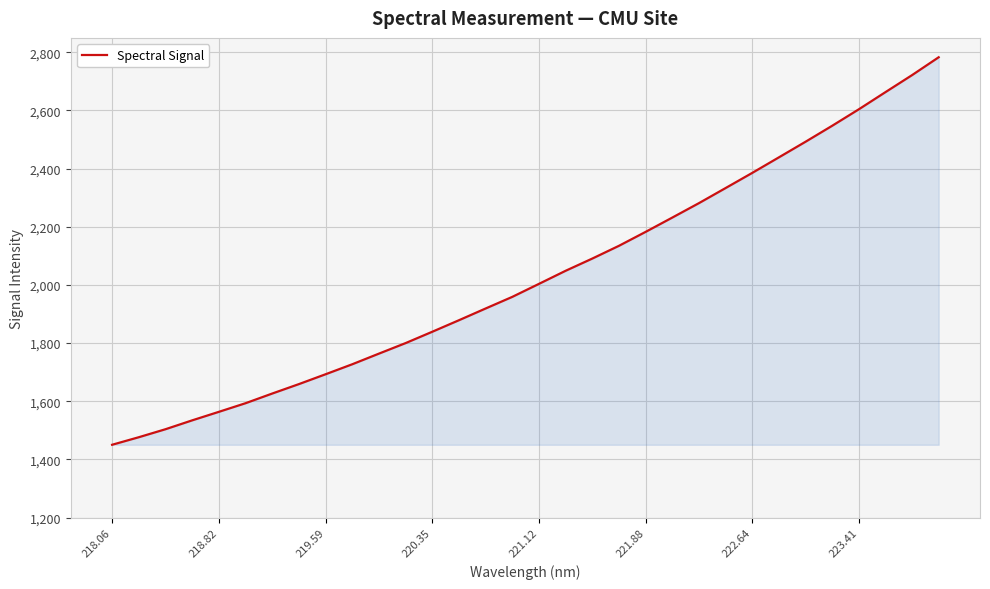

What is the smallest value displayed?

1450.4